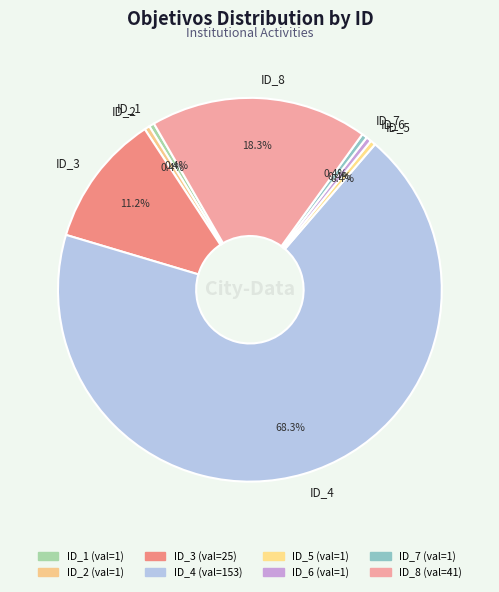

Which slice is the largest?

ID_4